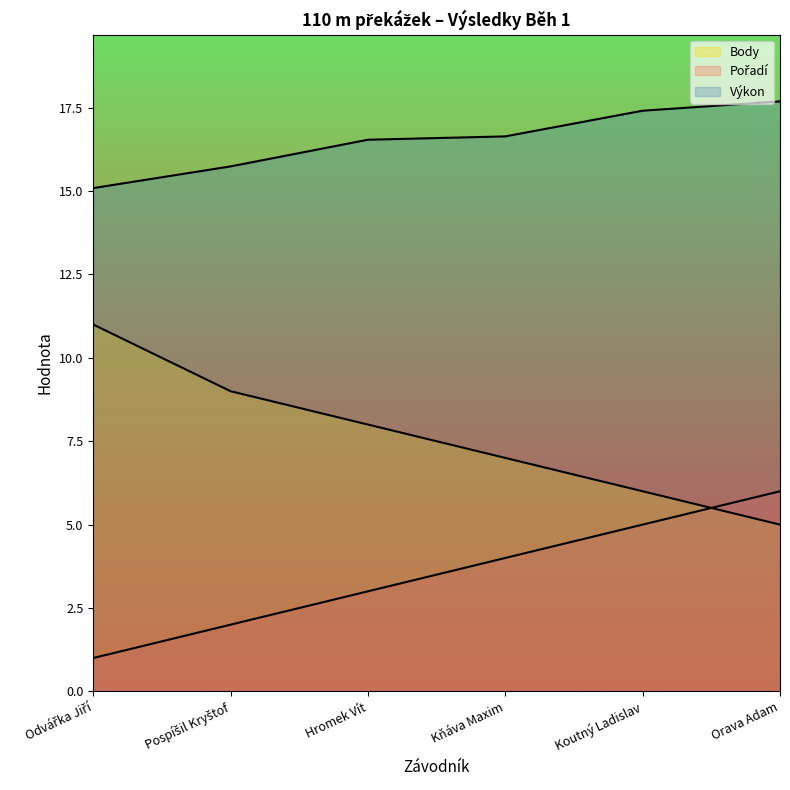

True or false: Body has a value of 11.0 at Odvářka Jiří.

True